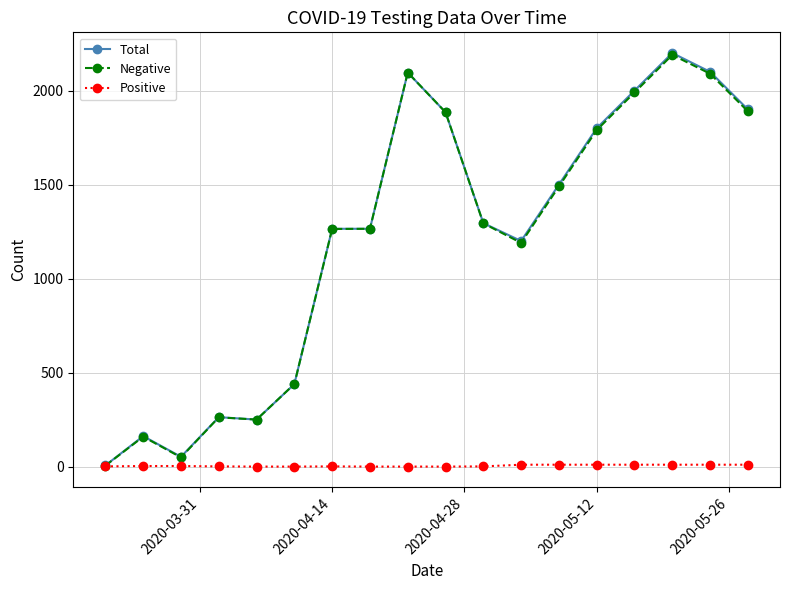

Does the chart display data point markers on the line(s)?

Yes